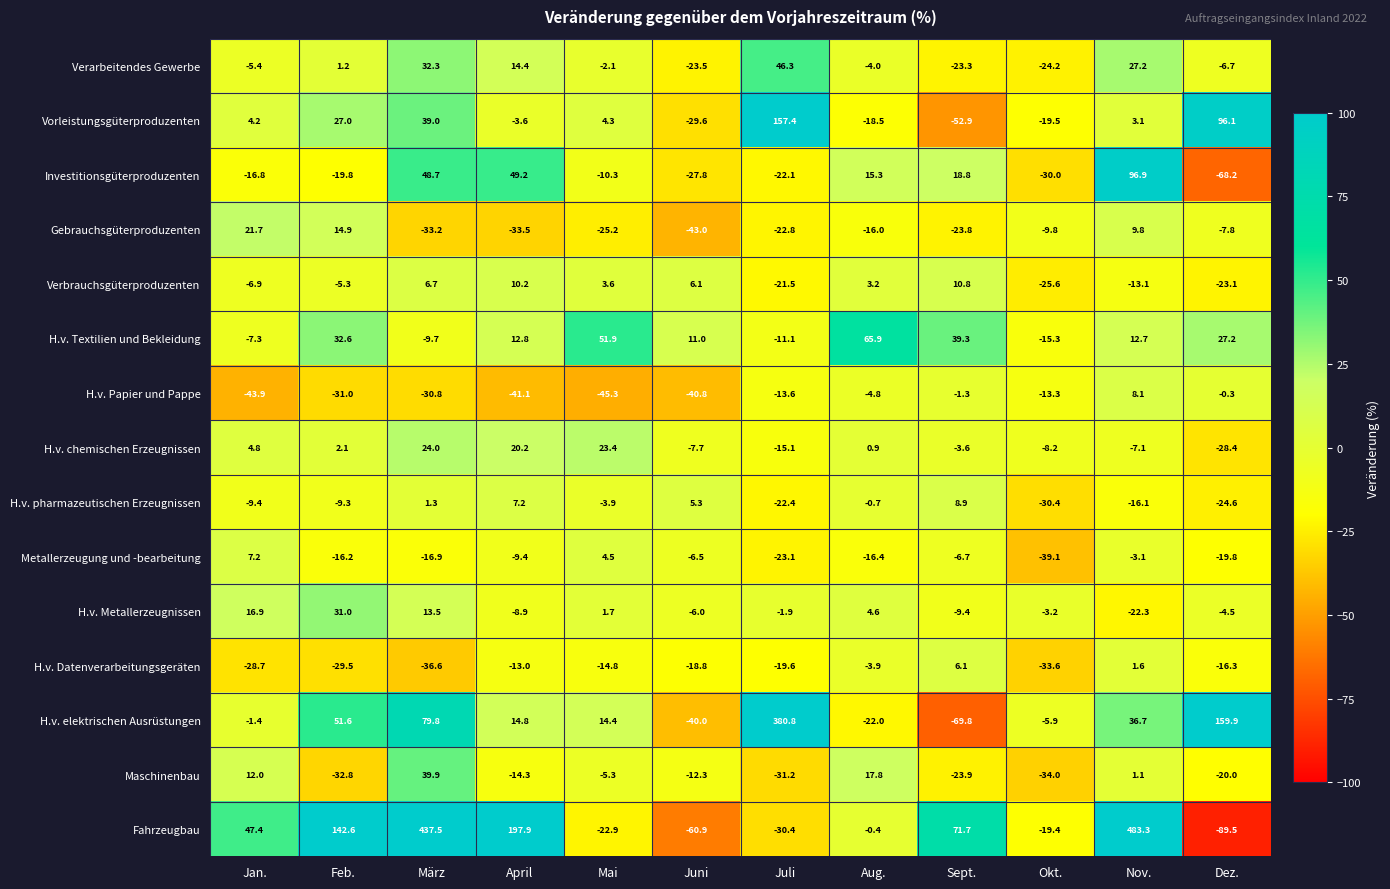

The value of H.v. chemischen Erzeugnissen at April is 20.2. True or false?

True